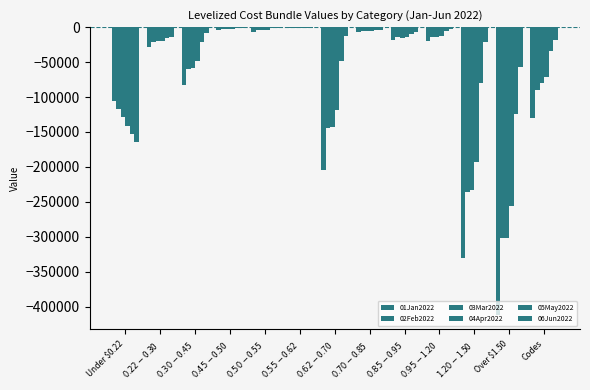

Reading left to right, transcribe all the data shown in this chart.

01Jan2022: Under $0.22=-106265.5	$0.22-$0.30=-27995.6	$0.30-$0.45=-83166.0	$0.45-$0.50=-4351.2	$0.50-$0.55=-7083.7	$0.55-$0.62=-582.6	$0.62-$0.70=-204856.1	$0.70-$0.85=-6882.8	$0.85-$0.95=-18061.1	$0.95-$1.20=-19745.5	$1.20-$1.50=-330709.5	Over $1.50=-412182.8	Codes=-129965.6
02Feb2022: Under $0.22=-116811.3	$0.22-$0.30=-21686.1	$0.30-$0.45=-59295.1	$0.45-$0.50=-3067.2	$0.50-$0.55=-4666.6	$0.55-$0.62=-651.1	$0.62-$0.70=-145069.9	$0.70-$0.85=-5420.4	$0.85-$0.95=-14415.1	$0.95-$1.20=-14305.8	$1.20-$1.50=-235372.5	Over $1.50=-301468.3	Codes=-90006.6
03Mar2022: Under $0.22=-128888.4	$0.22-$0.30=-19962.7	$0.30-$0.45=-57920.2	$0.45-$0.50=-2697.6	$0.50-$0.55=-3751.2	$0.55-$0.62=-733.6	$0.62-$0.70=-142725.6	$0.70-$0.85=-5008.7	$0.85-$0.95=-14925.7	$0.95-$1.20=-14256.6	$1.20-$1.50=-233565.9	Over $1.50=-301899.9	Codes=-80360.6
04Apr2022: Under $0.22=-141586.9	$0.22-$0.30=-20203.9	$0.30-$0.45=-48949.2	$0.45-$0.50=-2521.4	$0.50-$0.55=-3460.8	$0.55-$0.62=-822.3	$0.62-$0.70=-118405.9	$0.70-$0.85=-5047.1	$0.85-$0.95=-13735.0	$0.95-$1.20=-12028.4	$1.20-$1.50=-193327.3	Over $1.50=-256628.9	Codes=-71470.0
05May2022: Under $0.22=-152573.7	$0.22-$0.30=-15276.9	$0.30-$0.45=-21691.3	$0.45-$0.50=-1396.0	$0.50-$0.55=-1485.5	$0.55-$0.62=-895.0	$0.62-$0.70=-48449.5	$0.70-$0.85=-3901.4	$0.85-$0.95=-9287.4	$0.95-$1.20=-5565.3	$1.20-$1.50=-79867.0	Over $1.50=-124358.6	Codes=-33432.3
06Jun2022: Under $0.22=-164923.1	$0.22-$0.30=-14469.5	$0.30-$0.45=-8109.5	$0.45-$0.50=-1016.9	$0.50-$0.55=-852.3	$0.55-$0.62=-980.3	$0.62-$0.70=-12436.4	$0.70-$0.85=-3699.5	$0.85-$0.95=-7254.0	$0.95-$1.20=-2243.3	$1.20-$1.50=-20670.4	Over $1.50=-56560.1	Codes=-17988.9